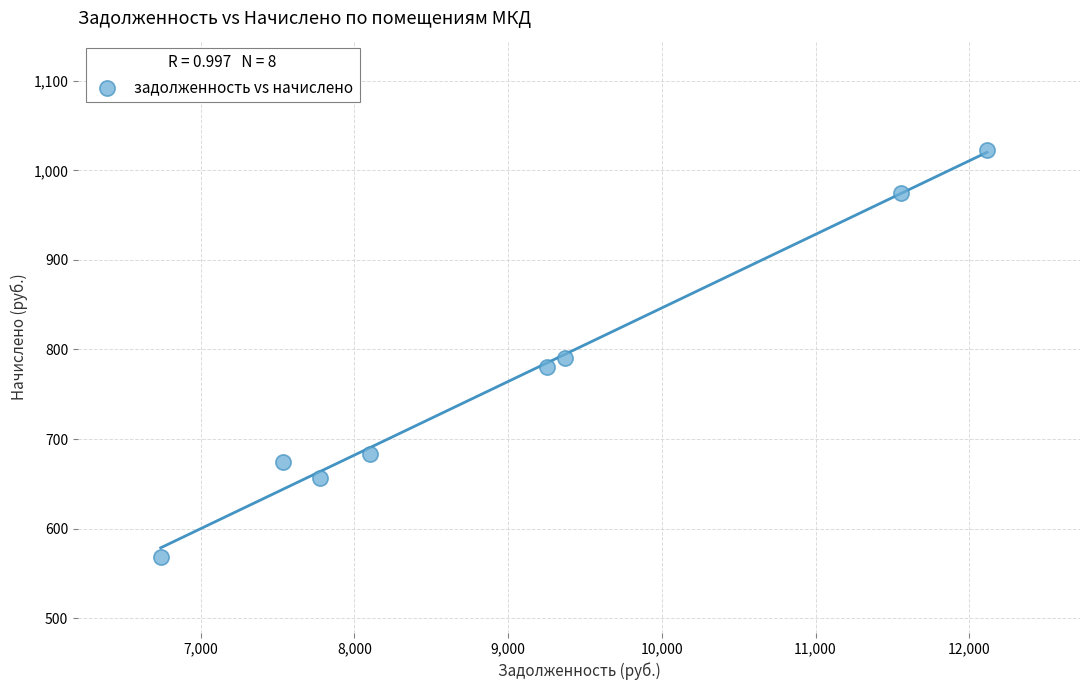

What is the average X value?

9056.6